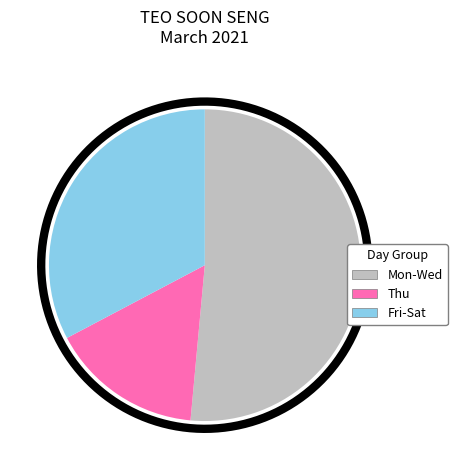

Does Wed represent more than half of the total?

No